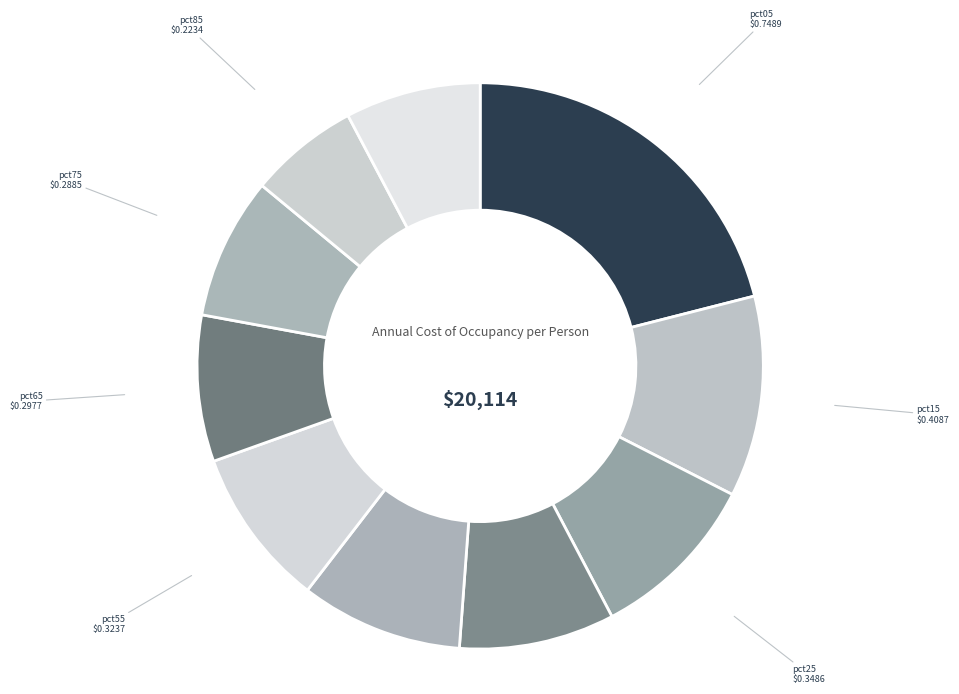

How many segments does this pie chart have?

10